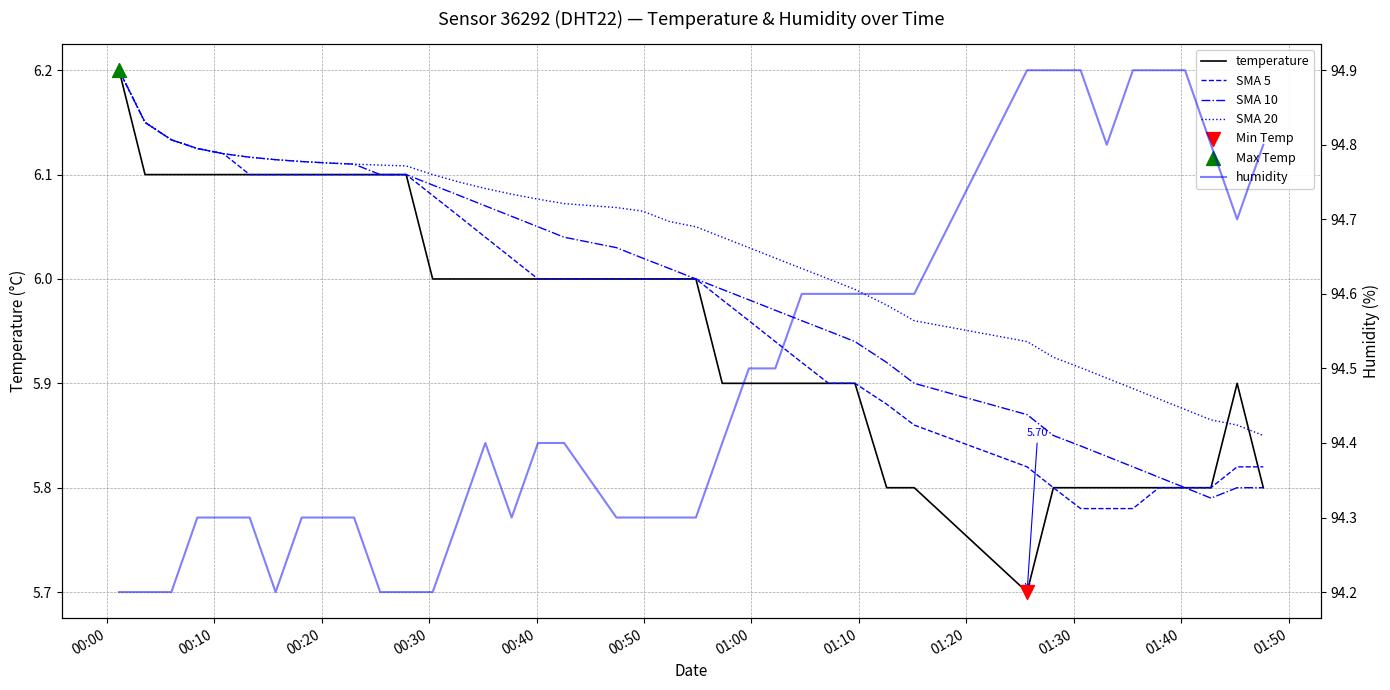

Which series has the largest total across all categories?

humidity